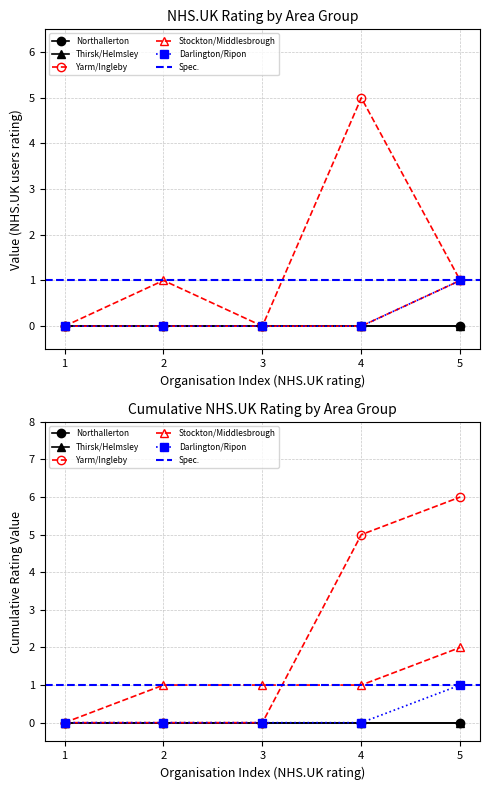

What is the spread (max minus min) of values at 2?

1